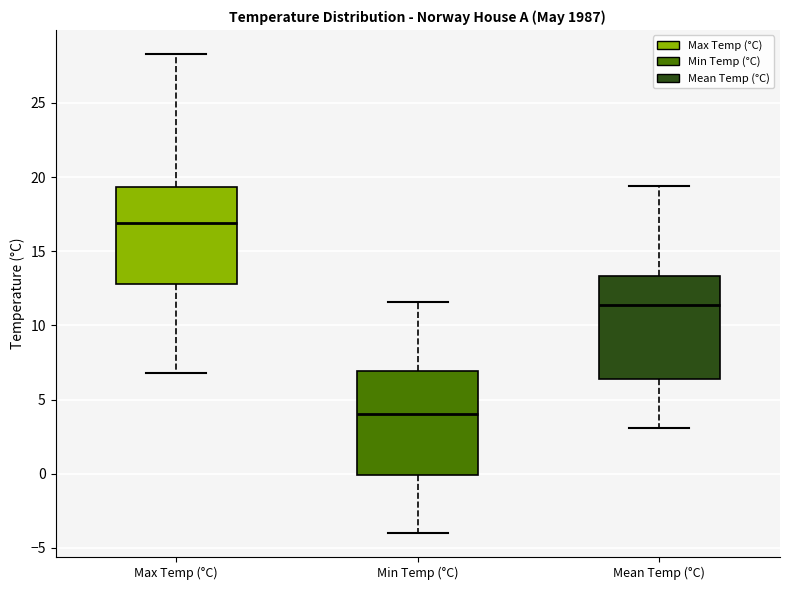

Reading left to right, transcribe this box plot: for each box, give where its median line is, the range the box spans, and where its two whiskers end, as read against the y-axis. The values are not printed on the chart, so give them approximately, as read against the axis.

Max Temp (°C): median 17.0, box 13.0 to 19.5, whiskers 7.0 to 28.5
Min Temp (°C): median 4.0, box 0.0 to 7.0, whiskers -4.0 to 11.5
Mean Temp (°C): median 11.5, box 6.5 to 13.5, whiskers 3.0 to 19.5